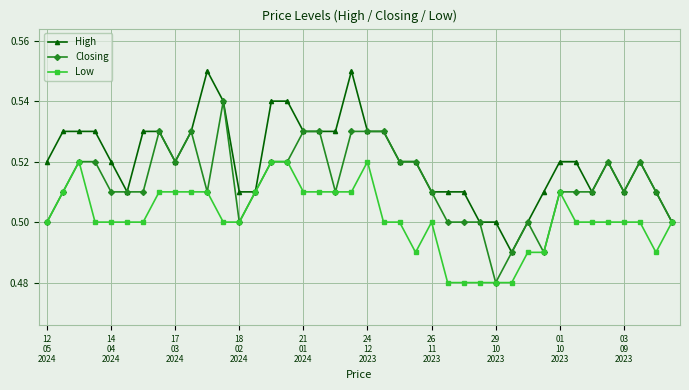

Count the Low values in the range 0 to 1.

40